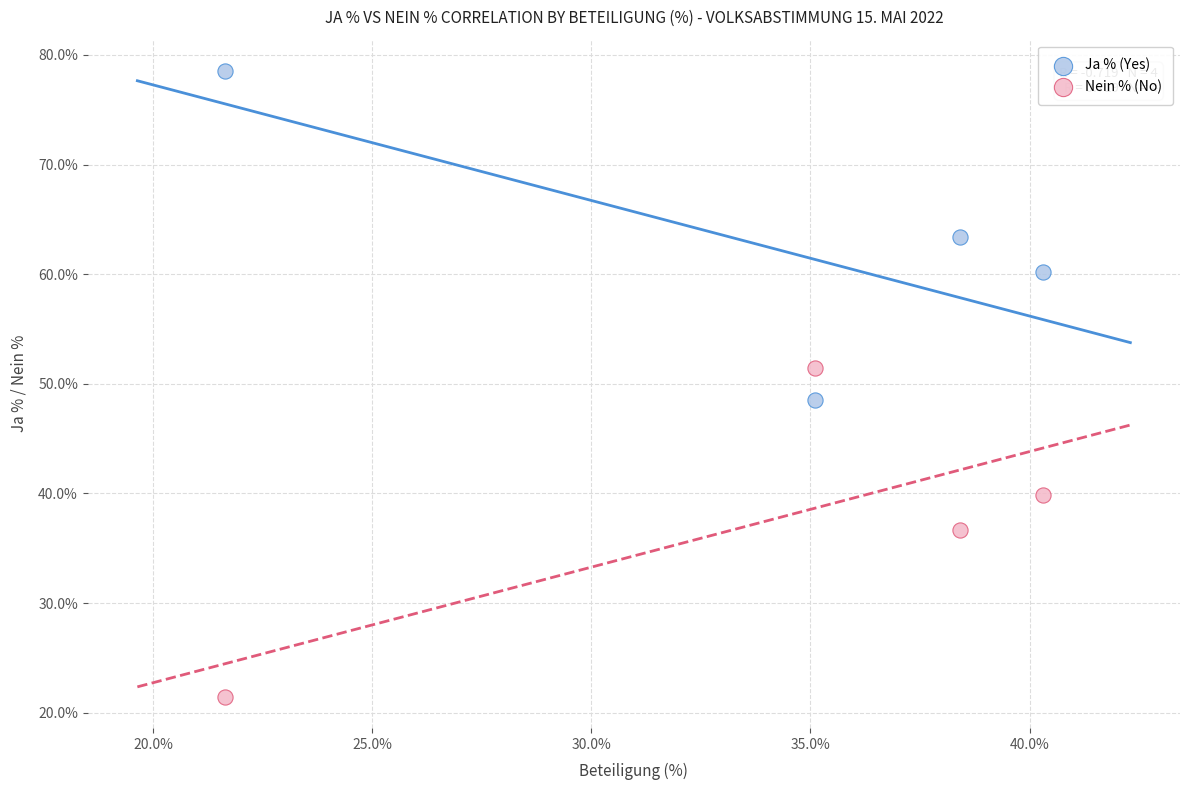

Which series contains the highest Y value?

Ja % (Yes)